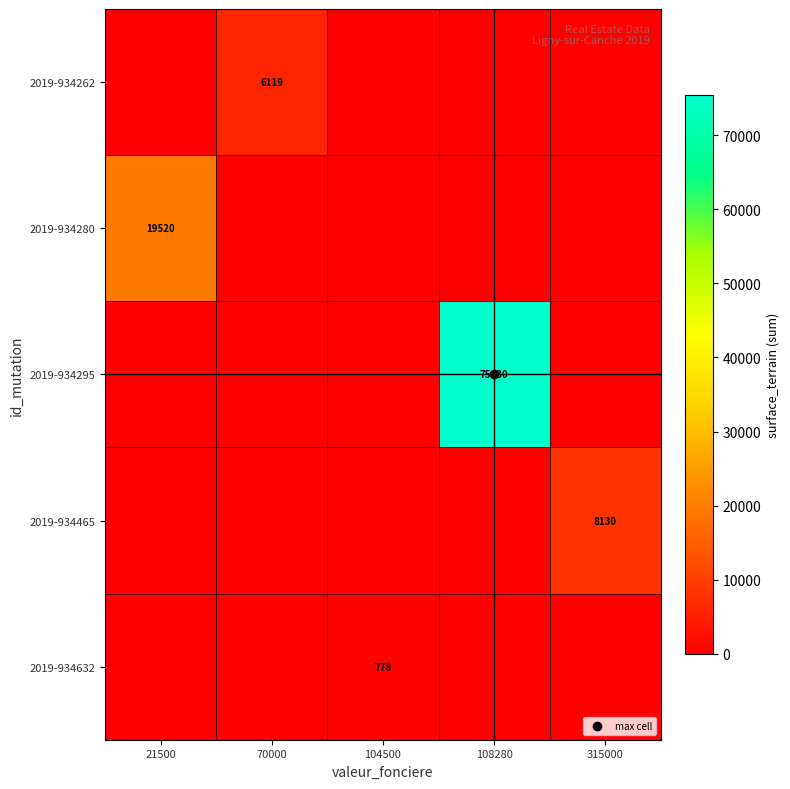

At which category does the chart reach its peak across all series?

108280